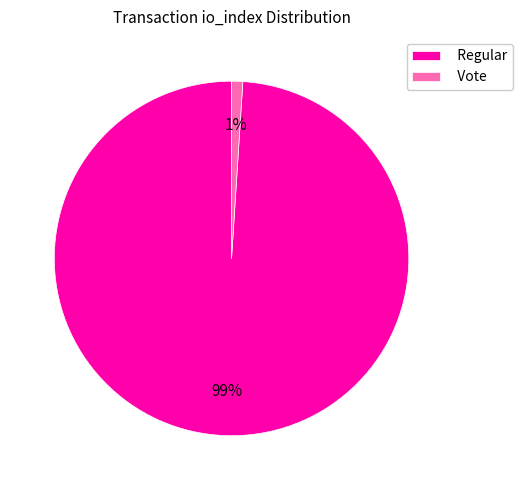

To the nearest percent, what is the average slice percentage?

50%